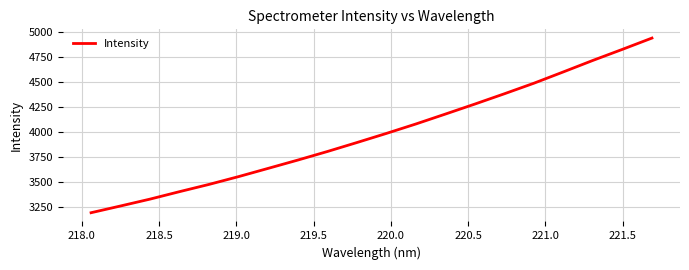

Count the number of categories in the chart.

20